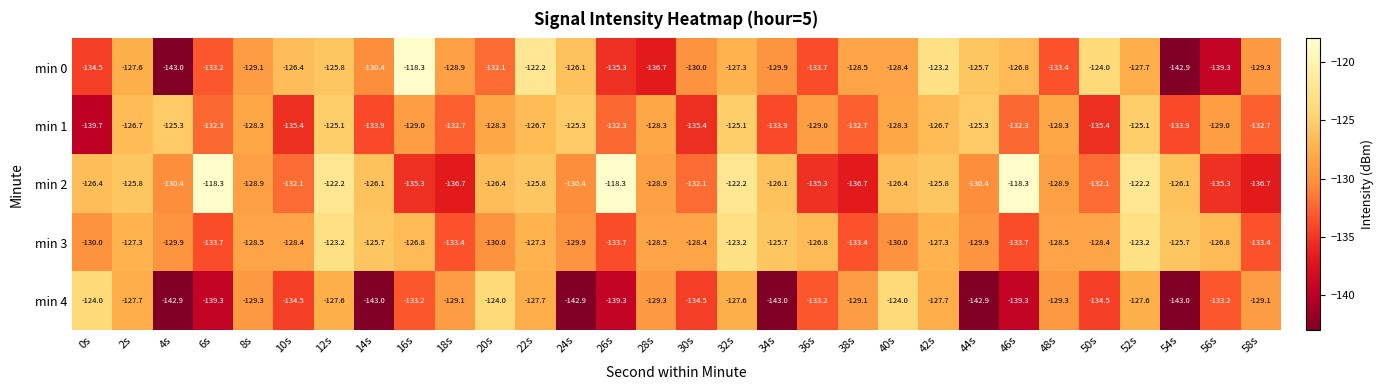

What is the maximum value shown in the chart?

-118.3